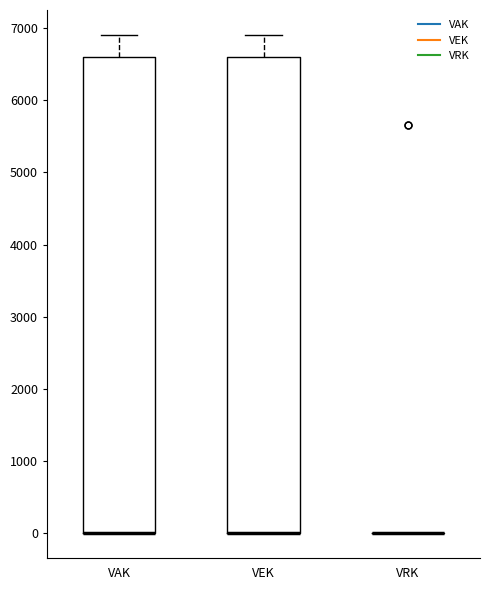

Reading left to right, transcribe this box plot: for each box, give where its median line is, the range the box spans, and where its two whiskers end, as read against the y-axis. The values are not printed on the chart, so give them approximately, as read against the axis.

VAK: median 0 (drawn on the box's lower edge), box 0 to 6600, whiskers 0 to 6900
VEK: median 0 (drawn on the box's lower edge), box 0 to 6600, whiskers 0 to 6900
VRK: box collapsed to a line at 0, whiskers 0 to 0